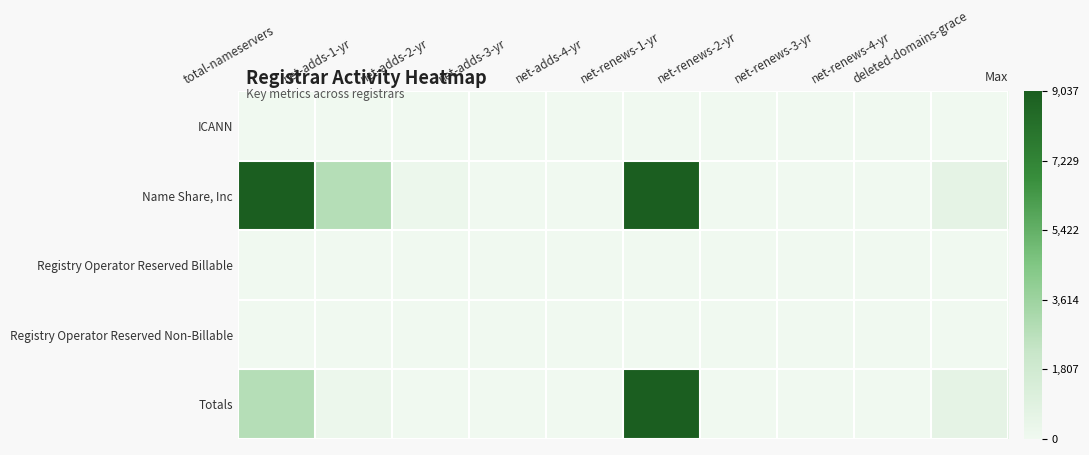

What is the difference between the highest and lowest values at net-renews-4-yr?

1